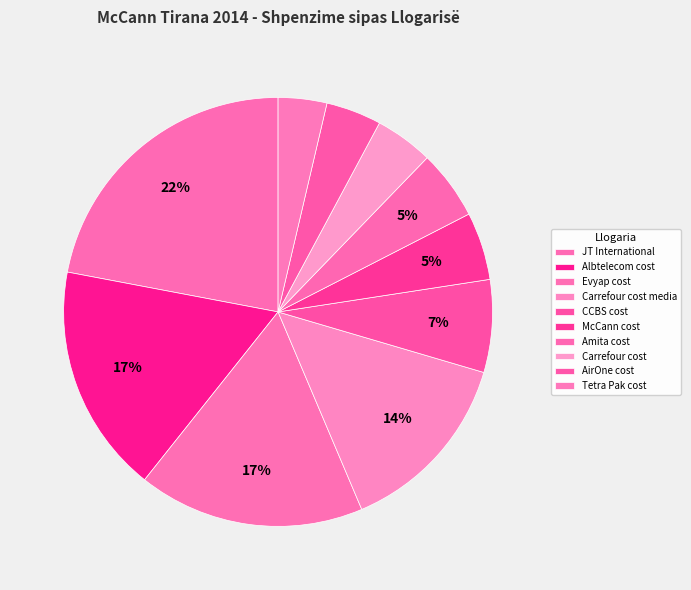

Count the number of slices in the pie.

10